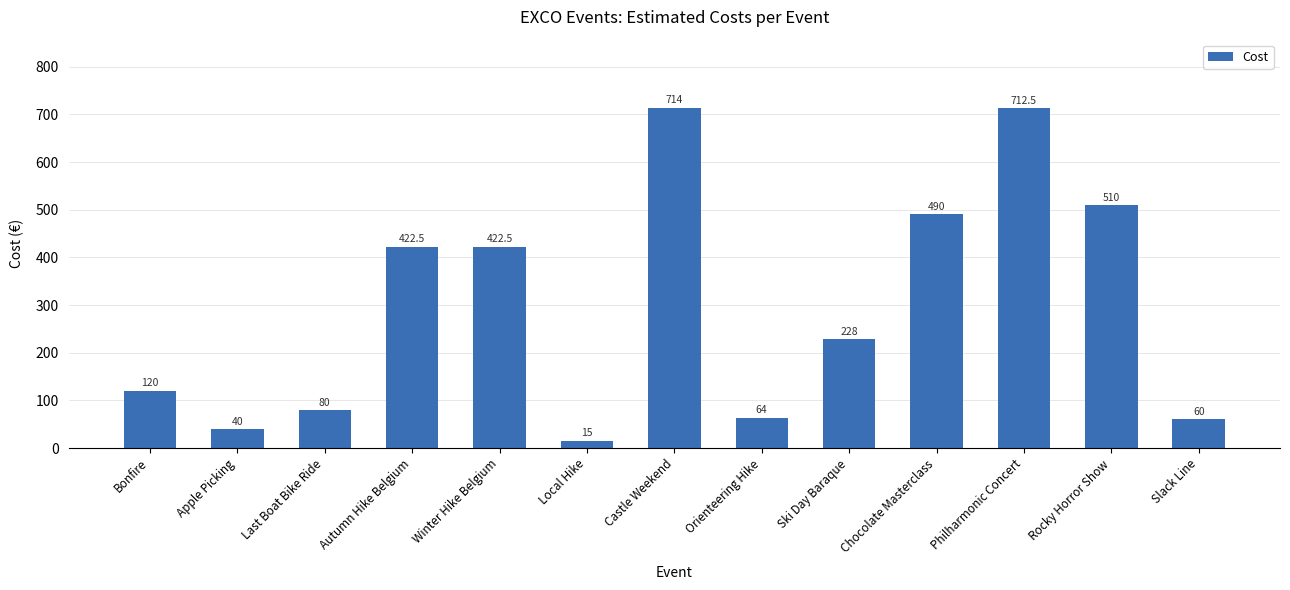

The value at Apple Picking is 65.8. True or false?

False